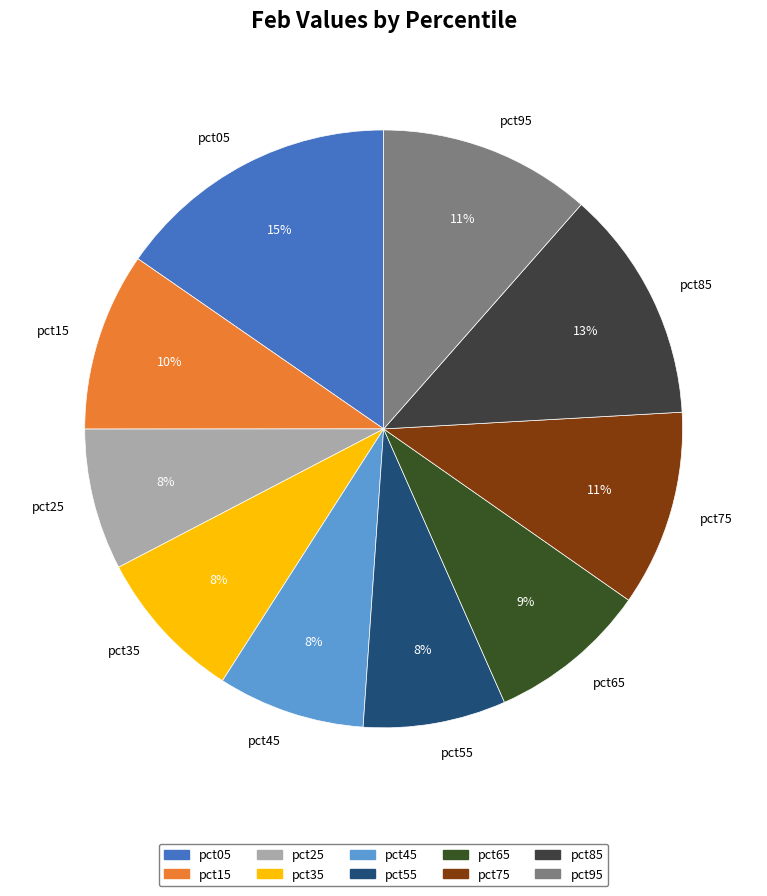

Do pct55 and pct15 together represent more than half of the pie?

No